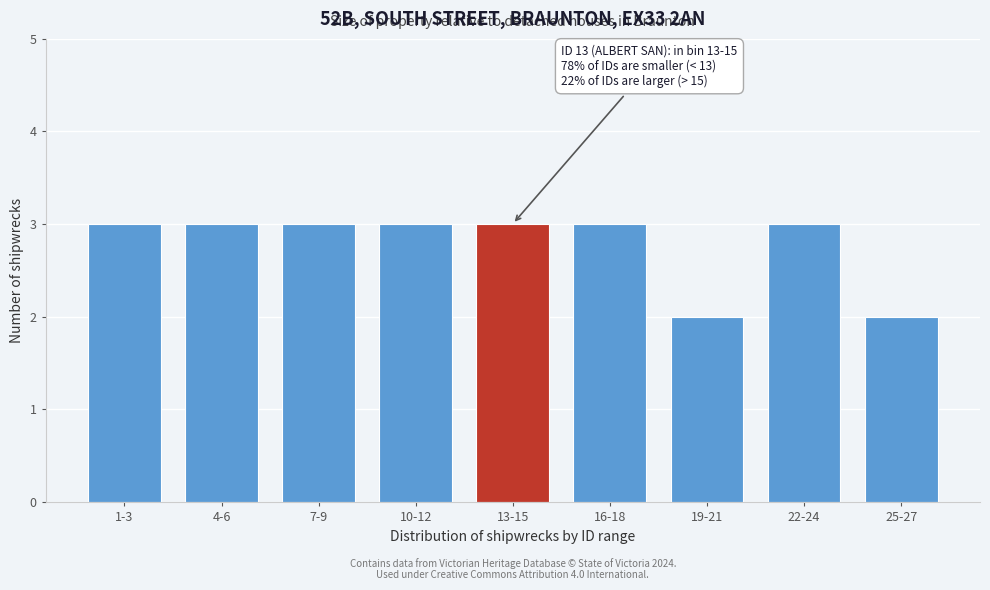

Reading left to right, list all the values displayed in this chart.

1-3=3	4-6=3	7-9=3	10-12=3	13-15=3	16-18=3	19-21=2	22-24=3	25-27=2